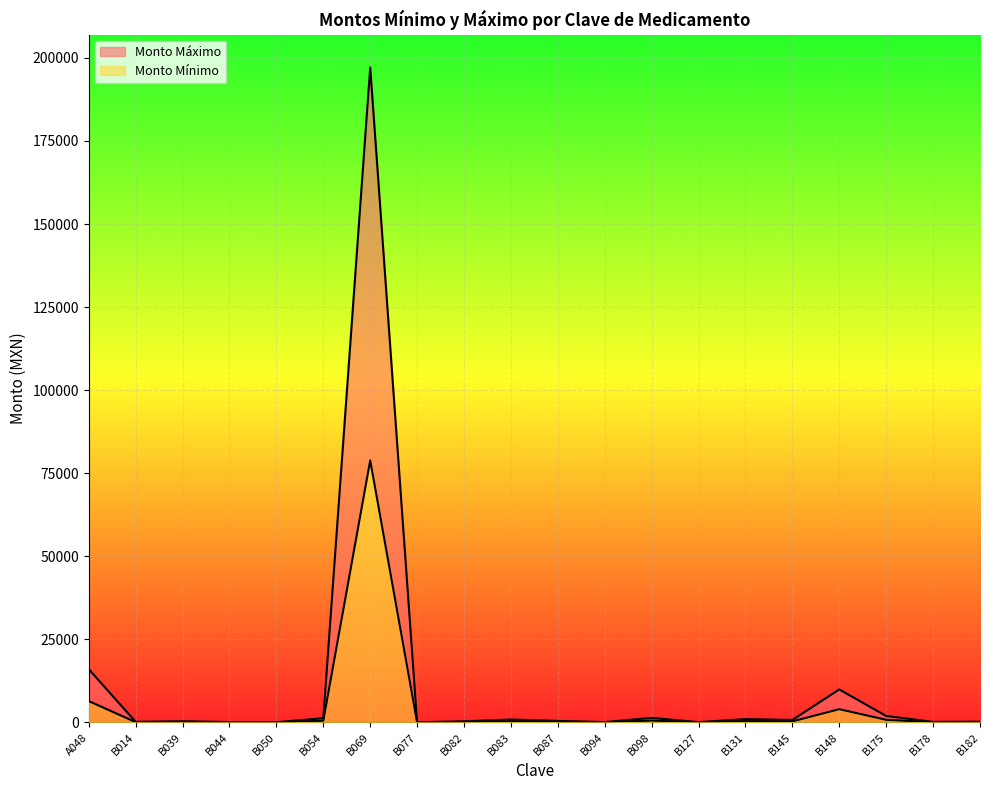

The value of Monto Mínimo at B077 is 26.1. True or false?

False